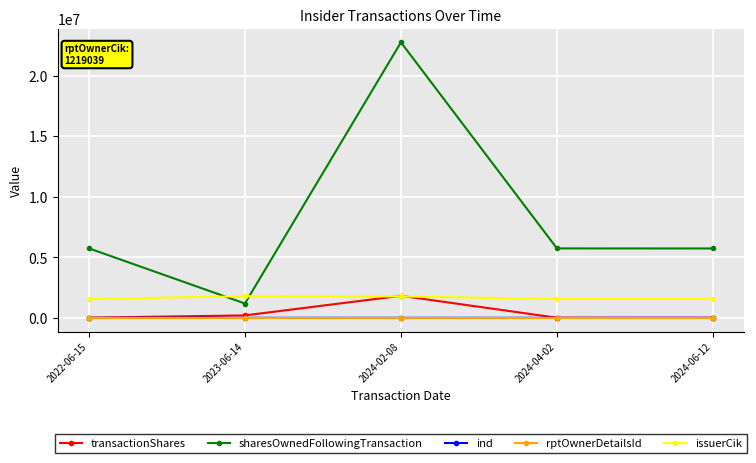

True or false: sharesOwnedFollowingTransaction has a value of 3827486 at 2022-06-15.

False